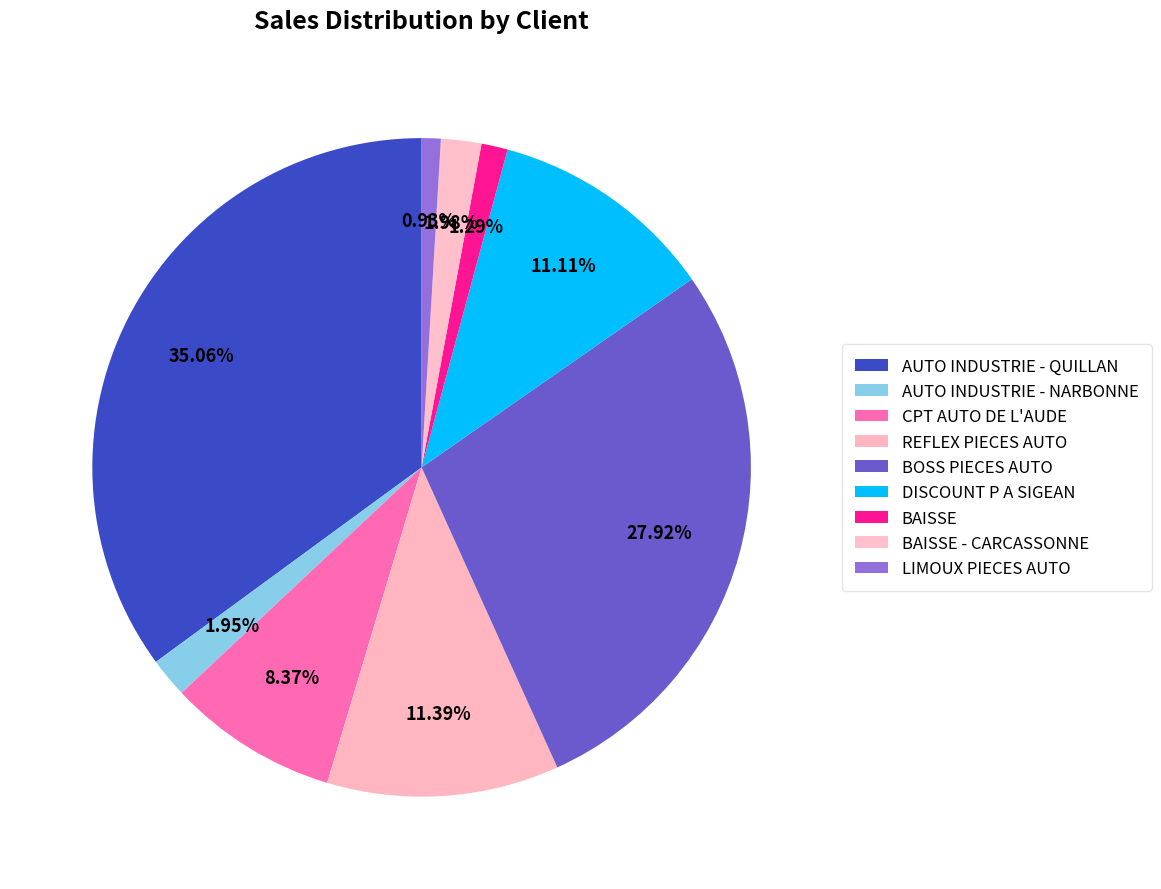

How many segments does this pie chart have?

9